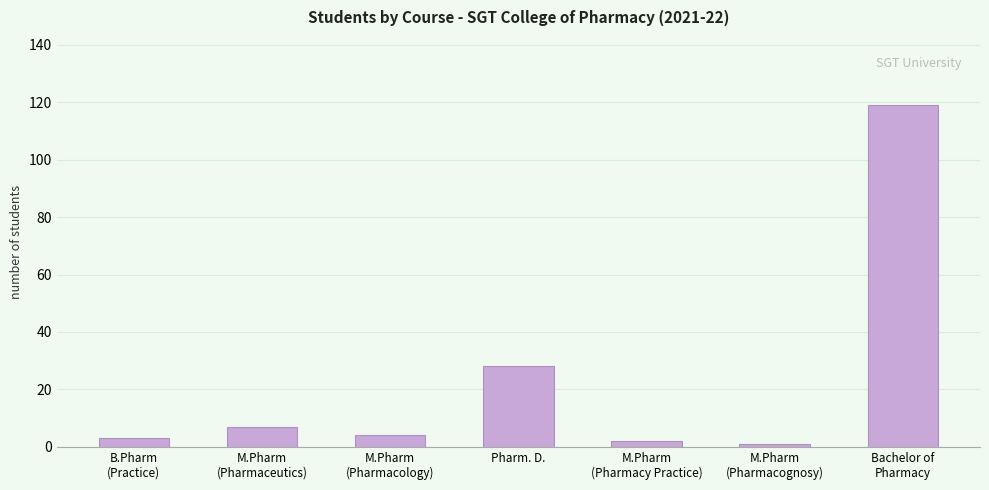

What is the difference between the second highest and minimum values?

27